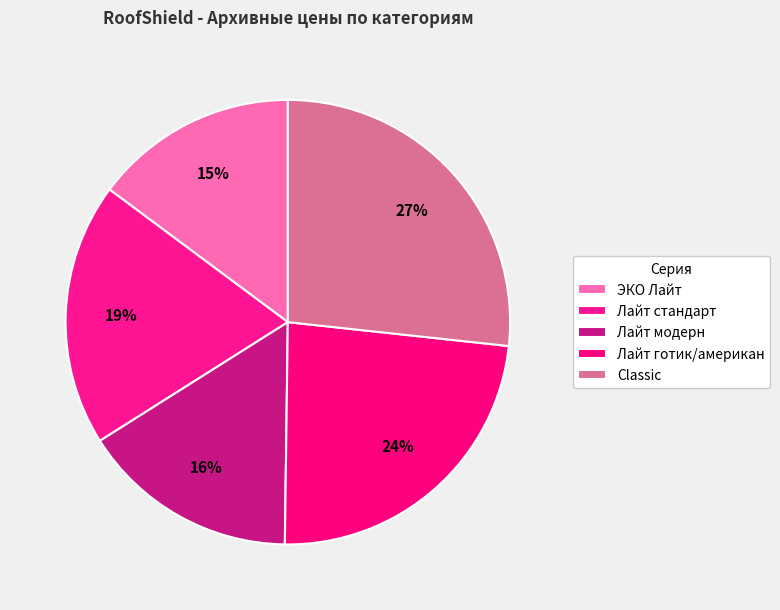

To the nearest percent, what portion does Лайт модерн represent?

16%